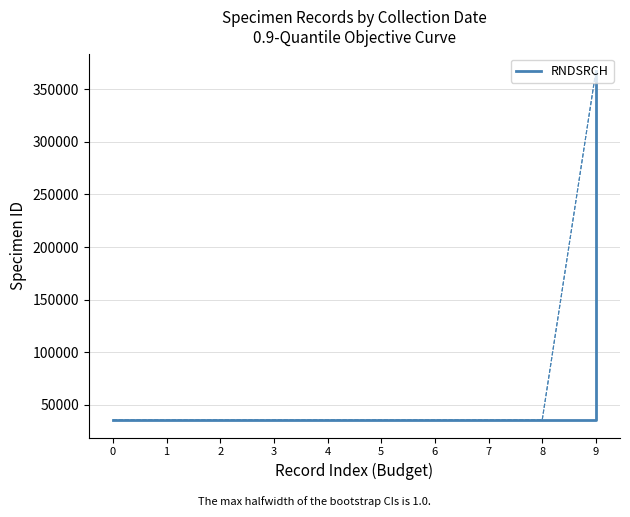

At which label does the data first exceed 35556?

6